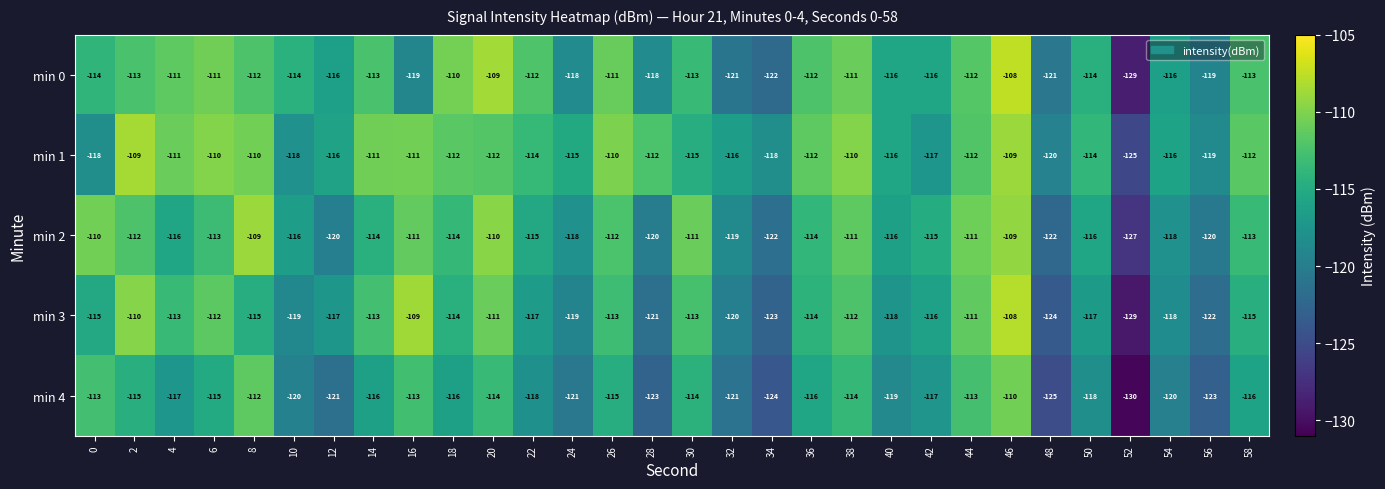

What is the greatest value displayed?

-108